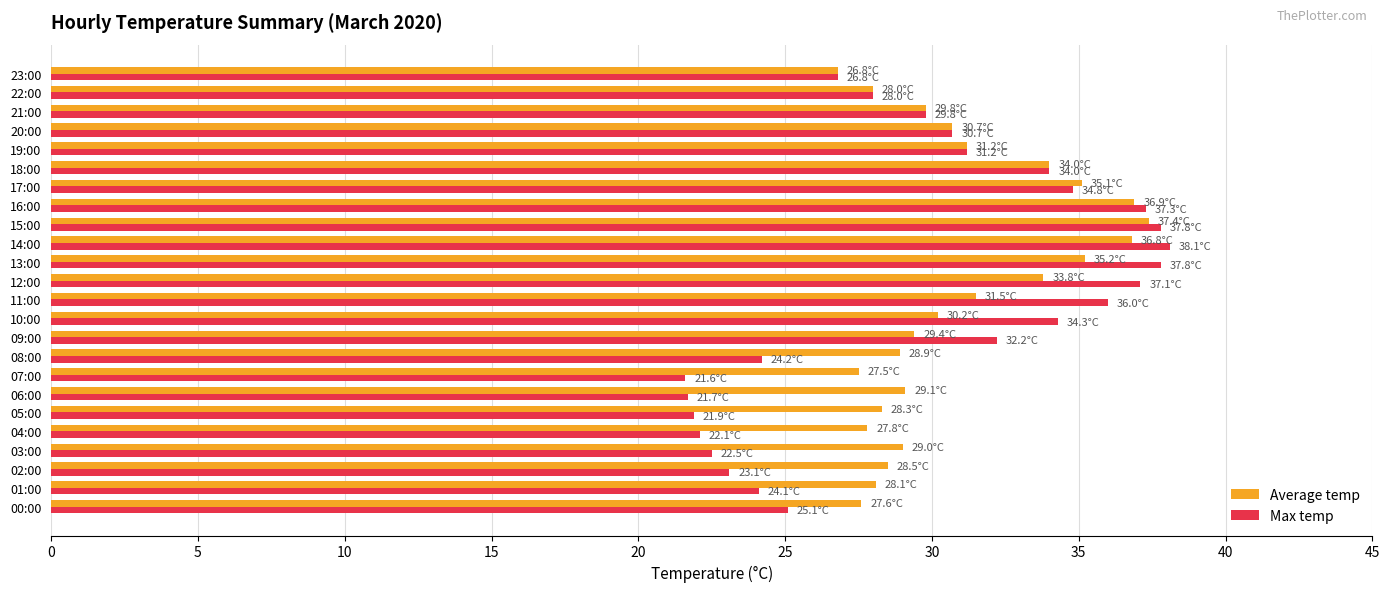

Rank the series by their average value, from highest to lowest.

Average temp, Max temp